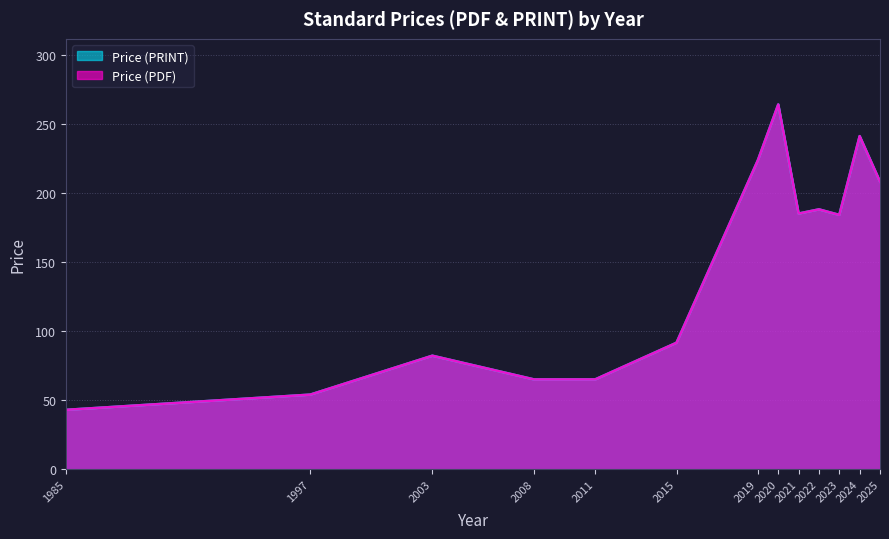

True or false: Price (PDF) and Price (PRINT) intersect in this chart.

False